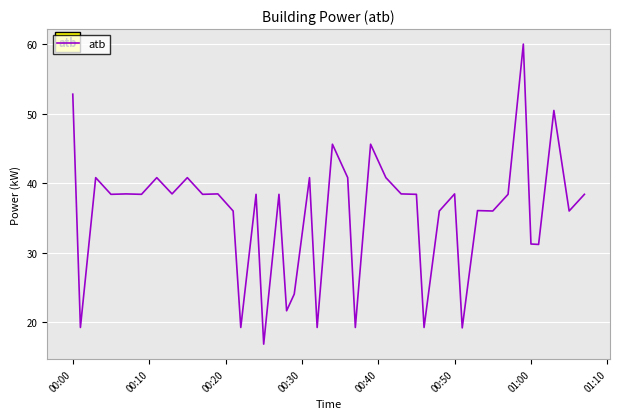

What is the difference between the maximum and second lowest values?

40.8